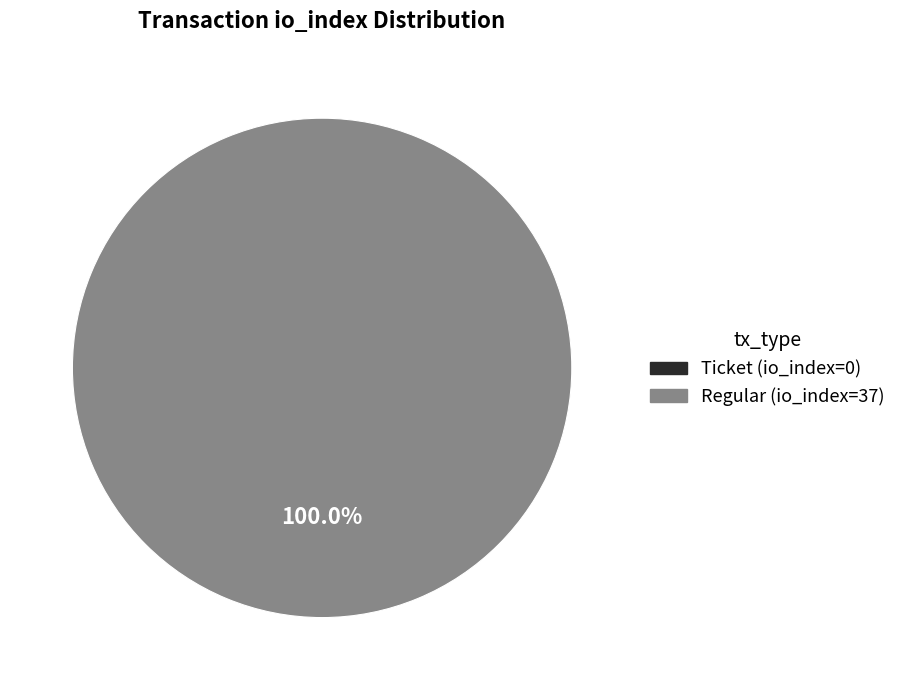

What percentage is the Regular (io_index=37) slice, to the nearest percent?

100%